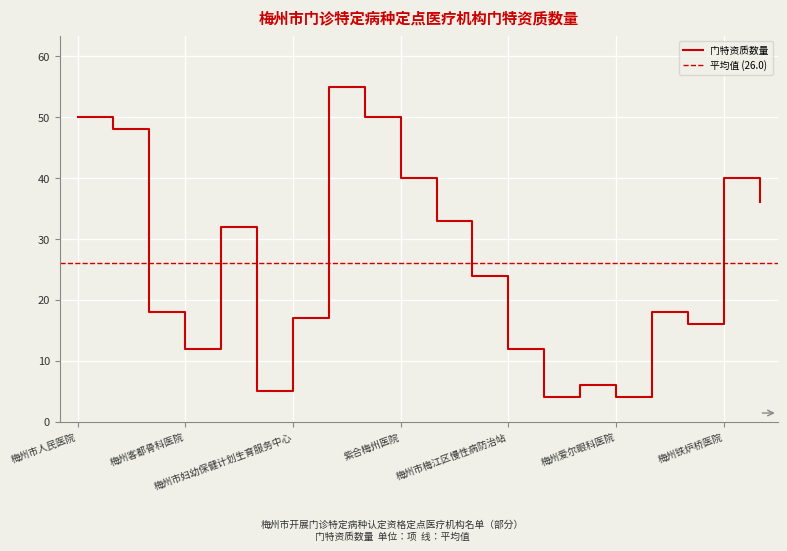

At which category does the chart reach its peak across all series?

中山大学附属第三医院粤东医院